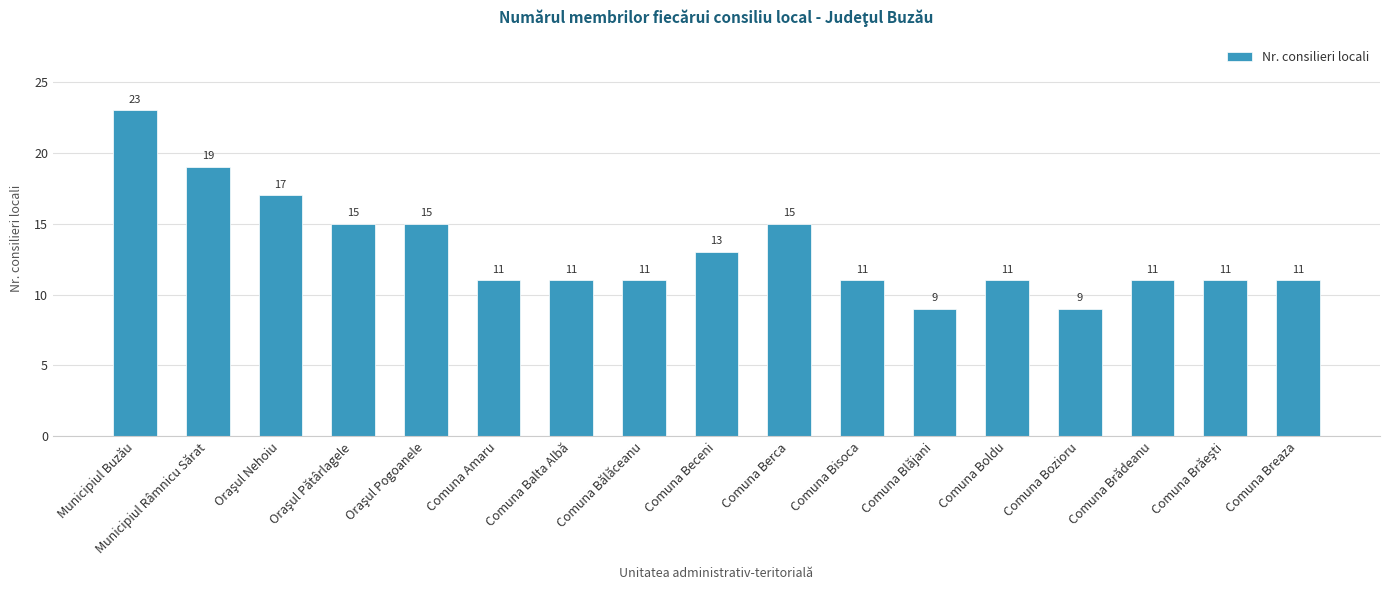

How many values are between 11 and 15?

12